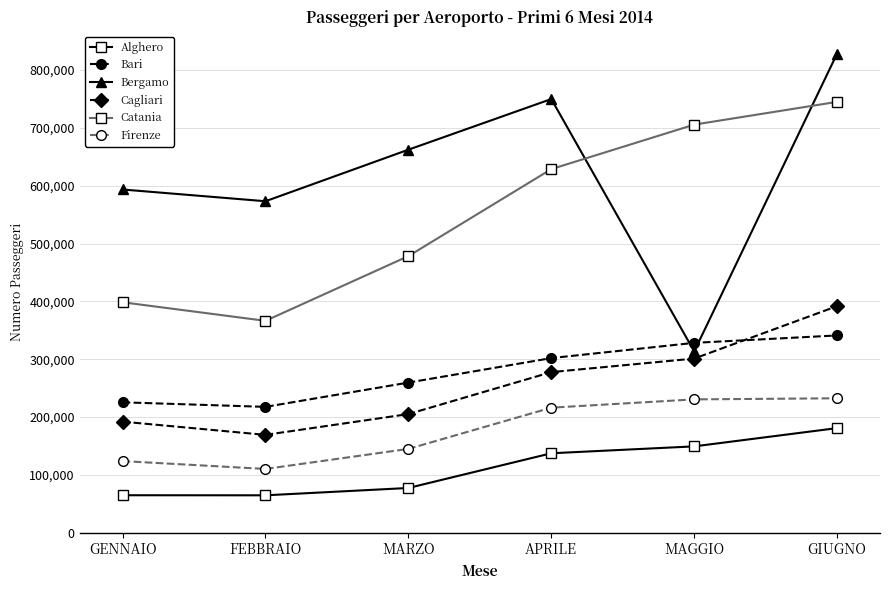

Which series has the largest range (max minus min)?

Bergamo